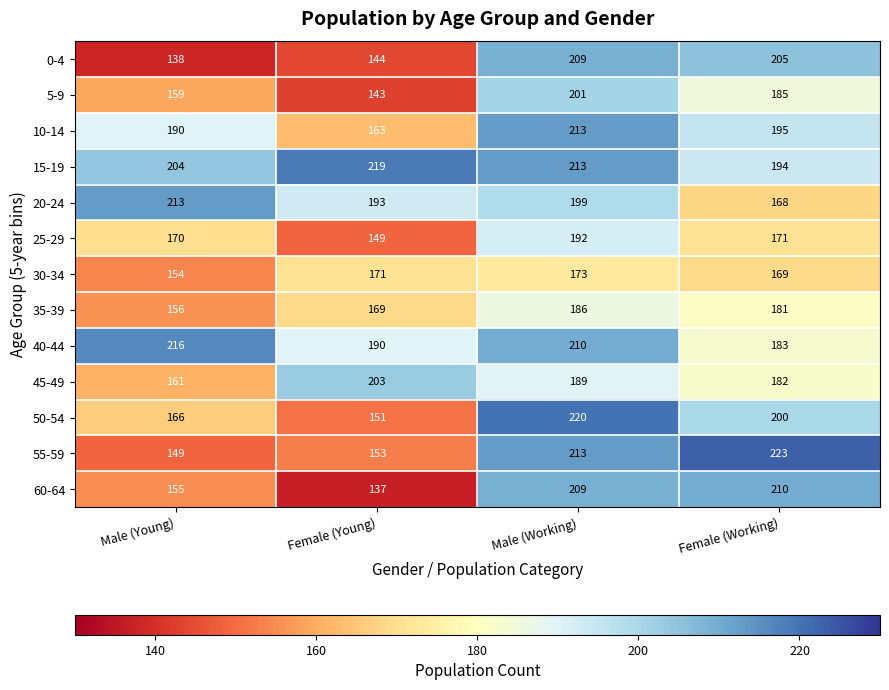

The value of 40-44 at Female (Young) is 273. True or false?

False